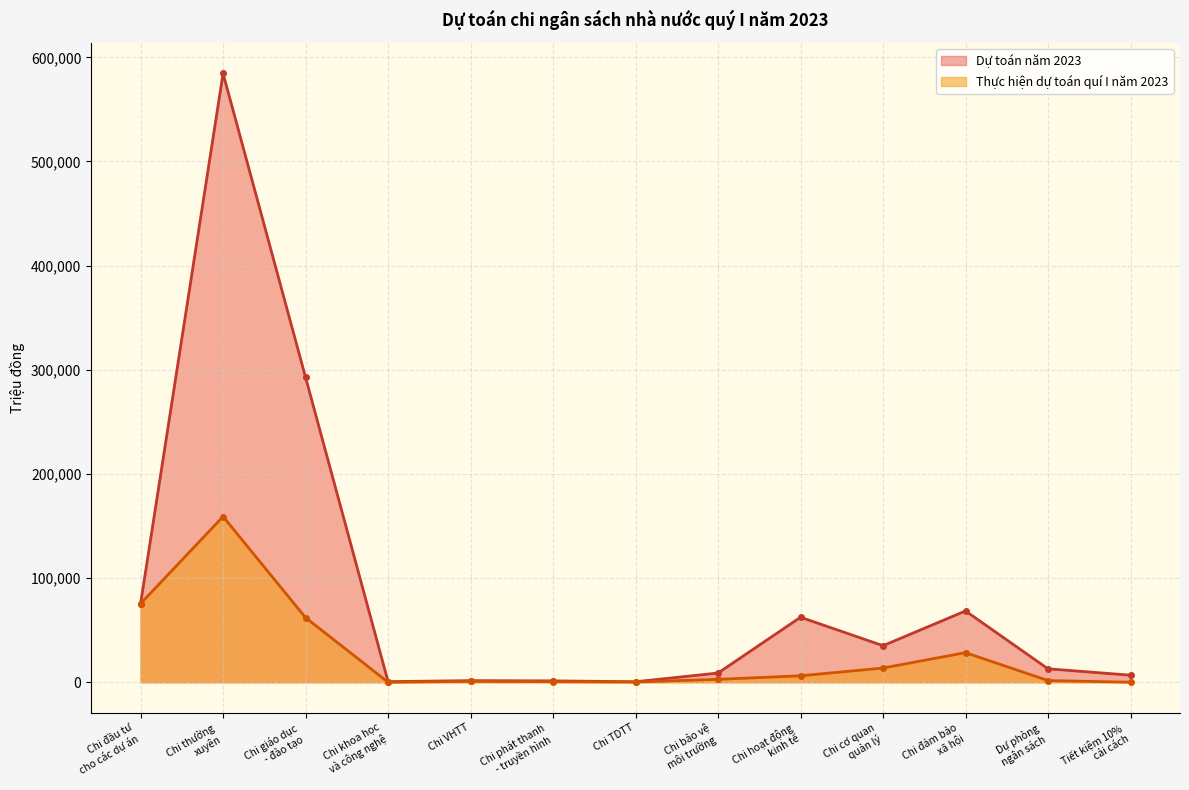

Which series has the largest total across all categories?

Dự toán năm 2023